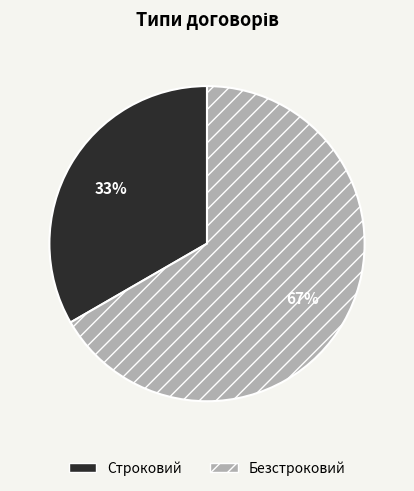

True or false: Безстроковий accounts for 78% of the total.

False